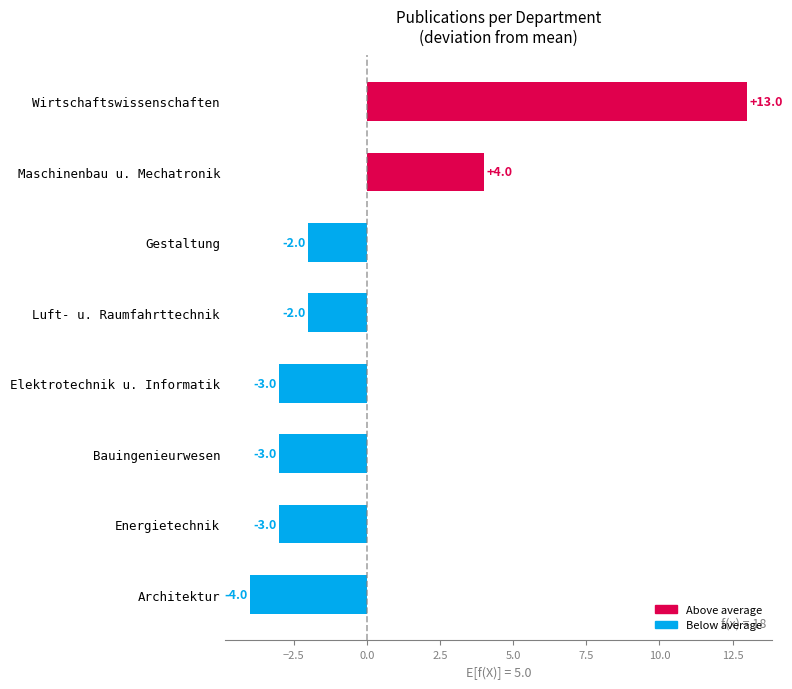

What is the greatest value displayed?

13